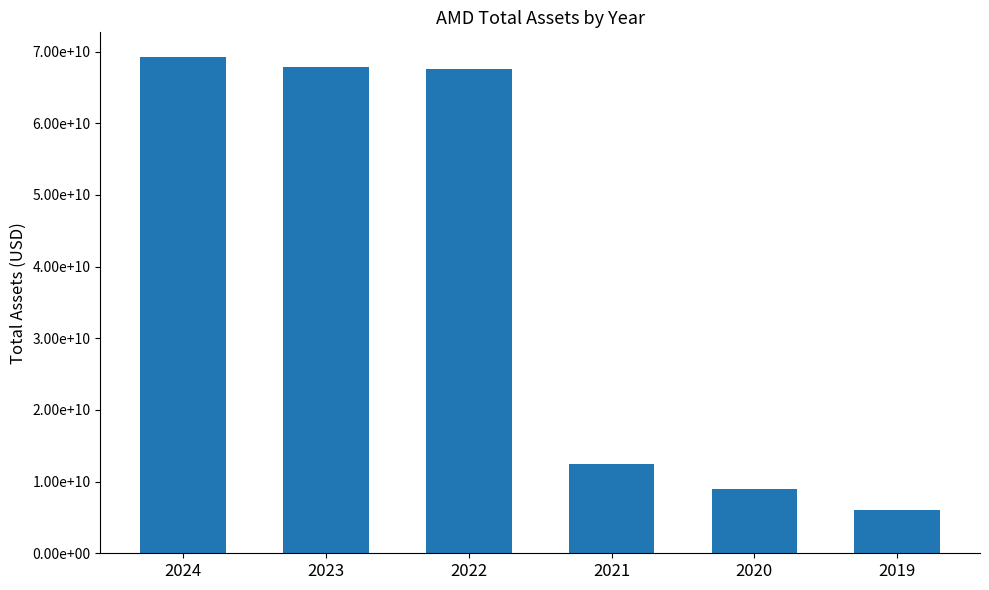

Where is the data nearest to the value 37627000000?

2021